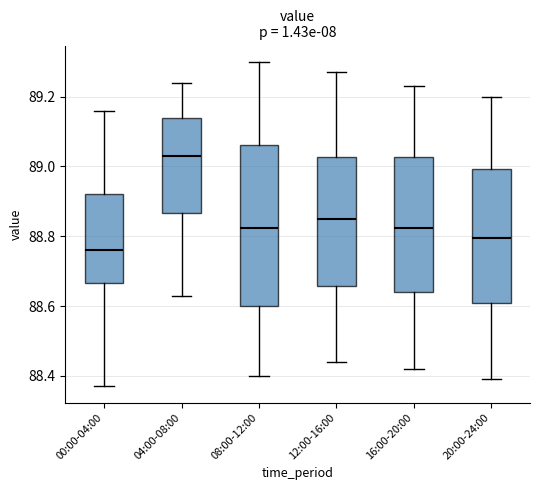

Reading left to right, read every box against the y-axis: the position of its median line, the range the box covers, and the ends of its whiskers. The values are not printed on the chart, so give them approximately, as read against the axis.

00:00-04:00: median 88.76, box 88.66 to 88.92, whiskers 88.38 to 89.16
04:00-08:00: median 89.04, box 88.86 to 89.14, whiskers 88.64 to 89.24
08:00-12:00: median 88.82, box 88.60 to 89.06, whiskers 88.40 to 89.30
12:00-16:00: median 88.86, box 88.66 to 89.02, whiskers 88.44 to 89.28
16:00-20:00: median 88.82, box 88.64 to 89.02, whiskers 88.42 to 89.24
20:00-24:00: median 88.80, box 88.62 to 89.00, whiskers 88.40 to 89.20